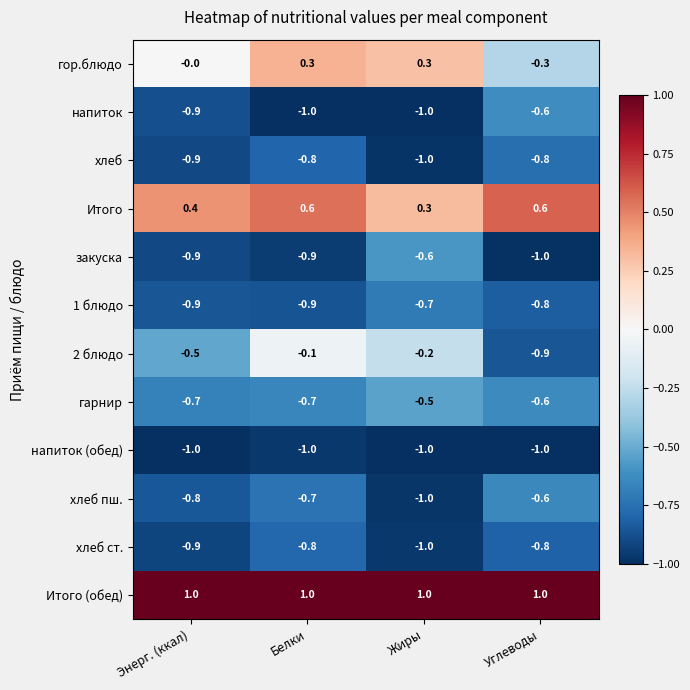

At which label does гор.блюдо reach its minimum?

Углеводы